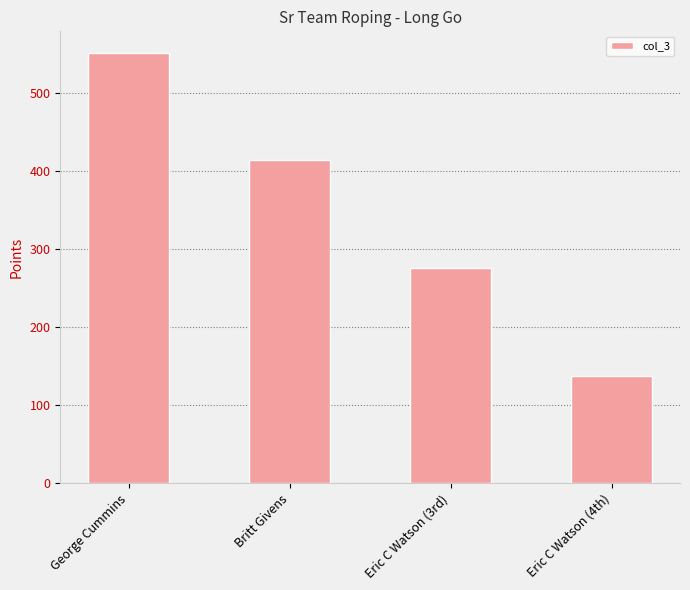

How many data points does each series have?

4